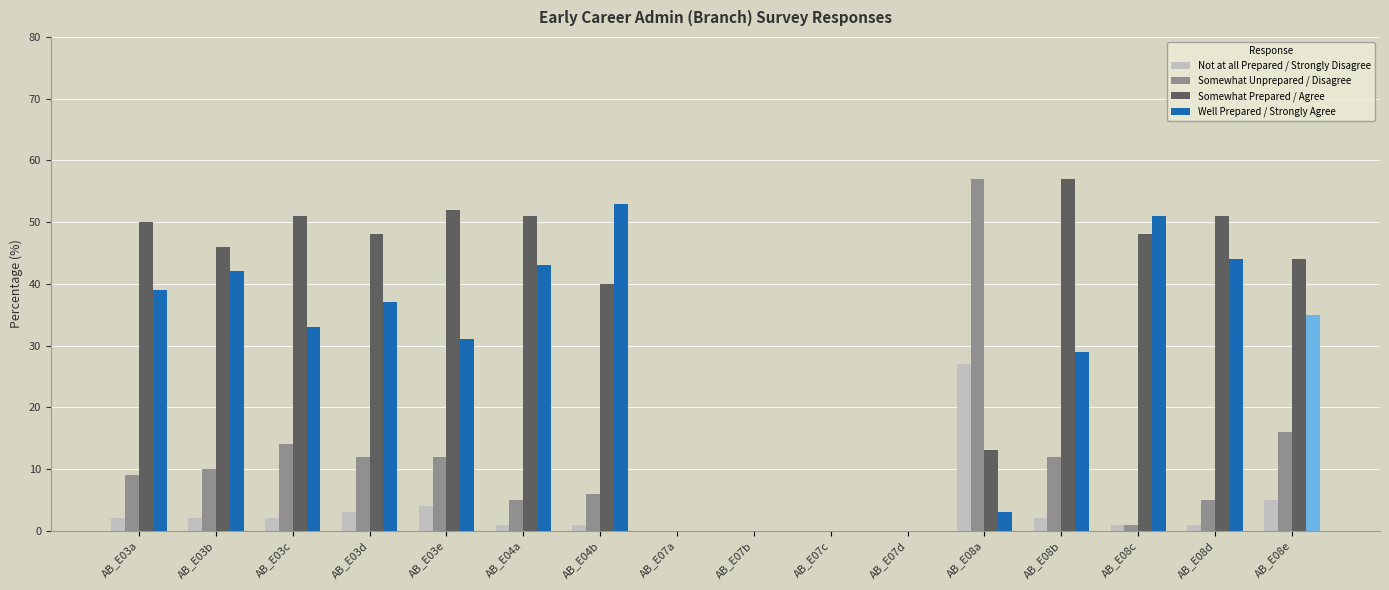

Which series has the largest total across all categories?

Somewhat Prepared / Agree